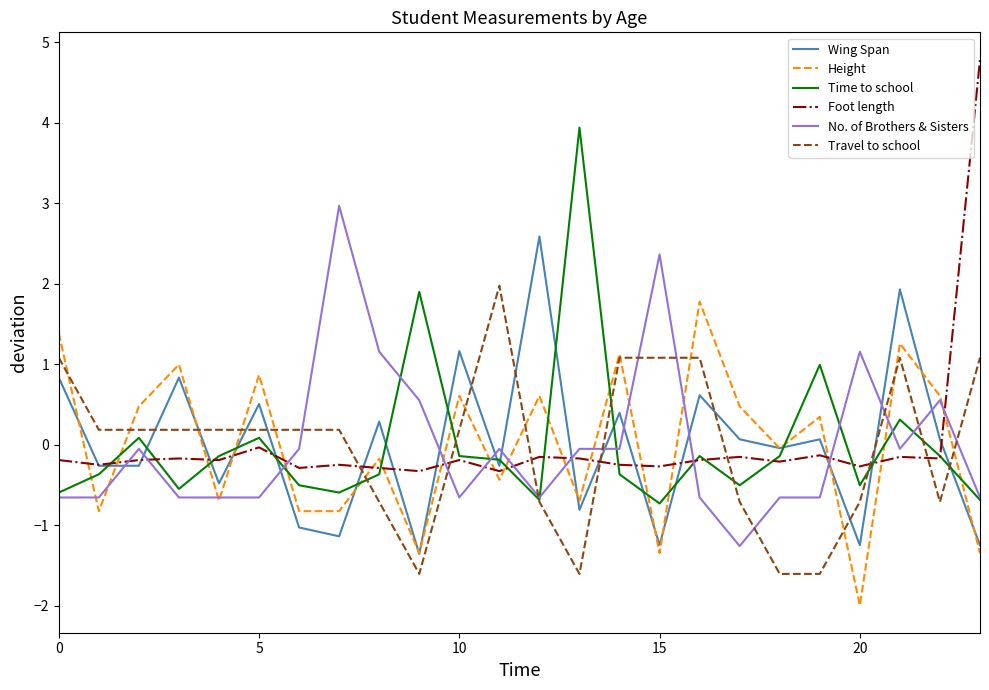

How many values in the Foot length series are below 0?

23